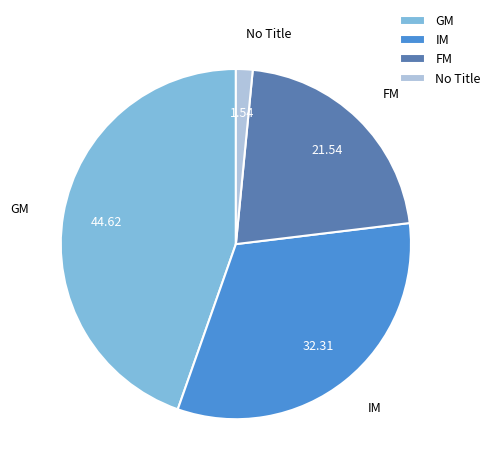

Between No Title and GM, which is larger?

GM